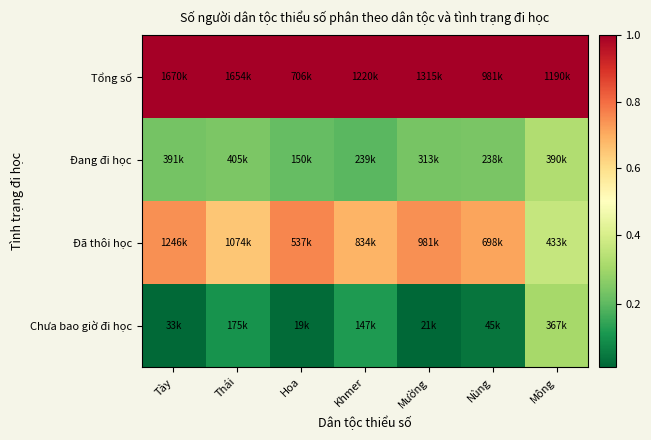

Between Khmer and Thái, which is larger?

Khmer